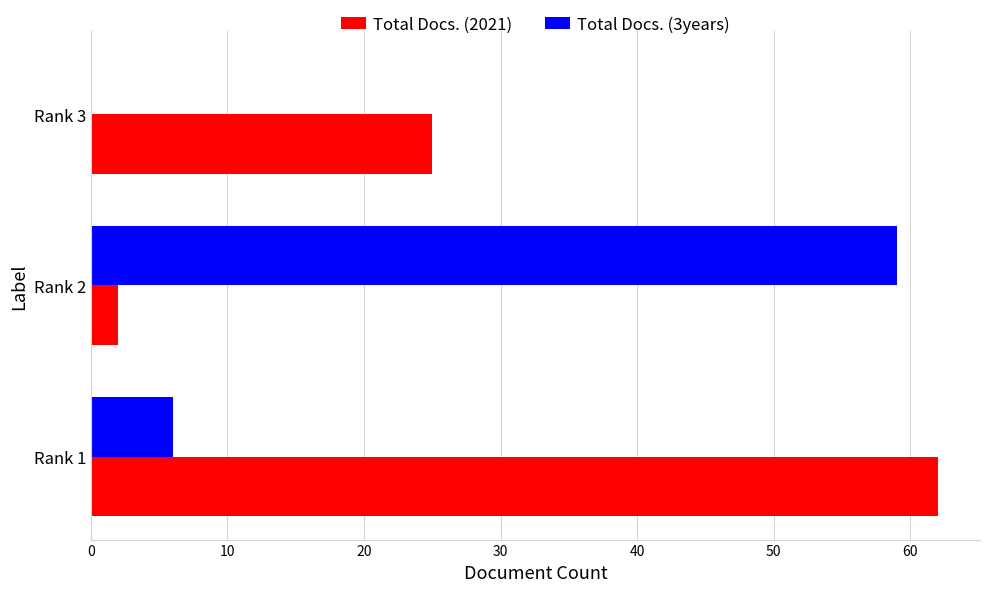

How many values in Total Docs. (3years) are above zero?

2